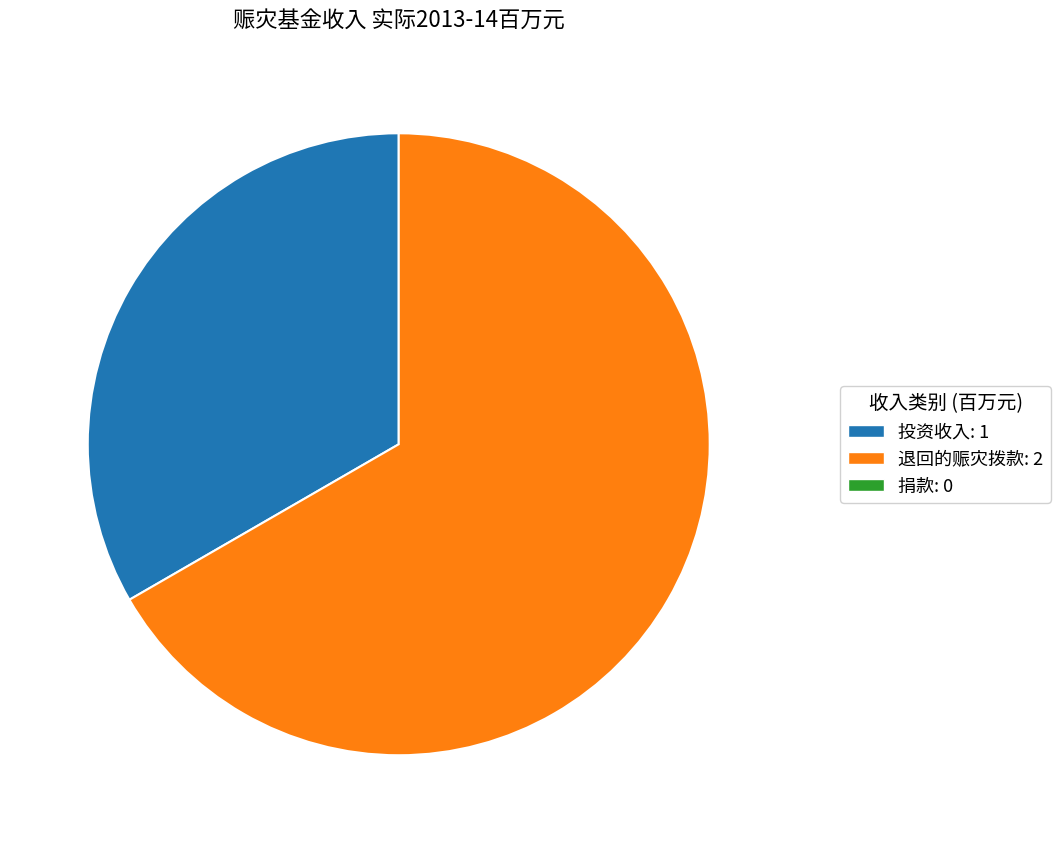

Does any single category account for the majority?

Yes